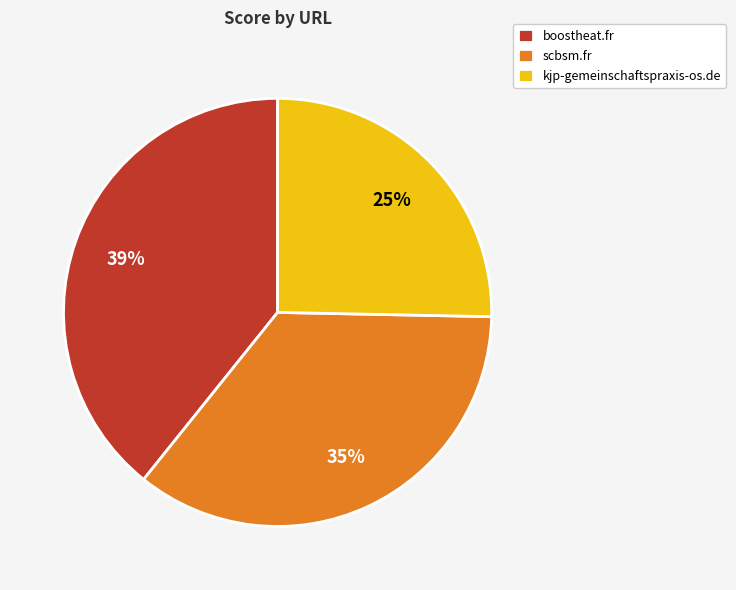

Count the number of slices in the pie.

3